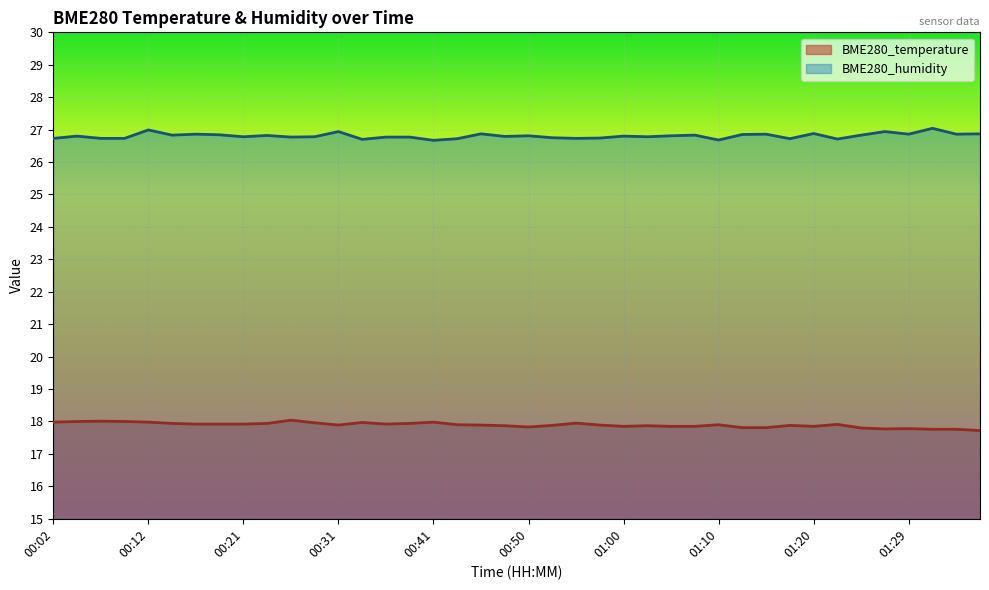

What is the label of the 1st point from the left?

00:02